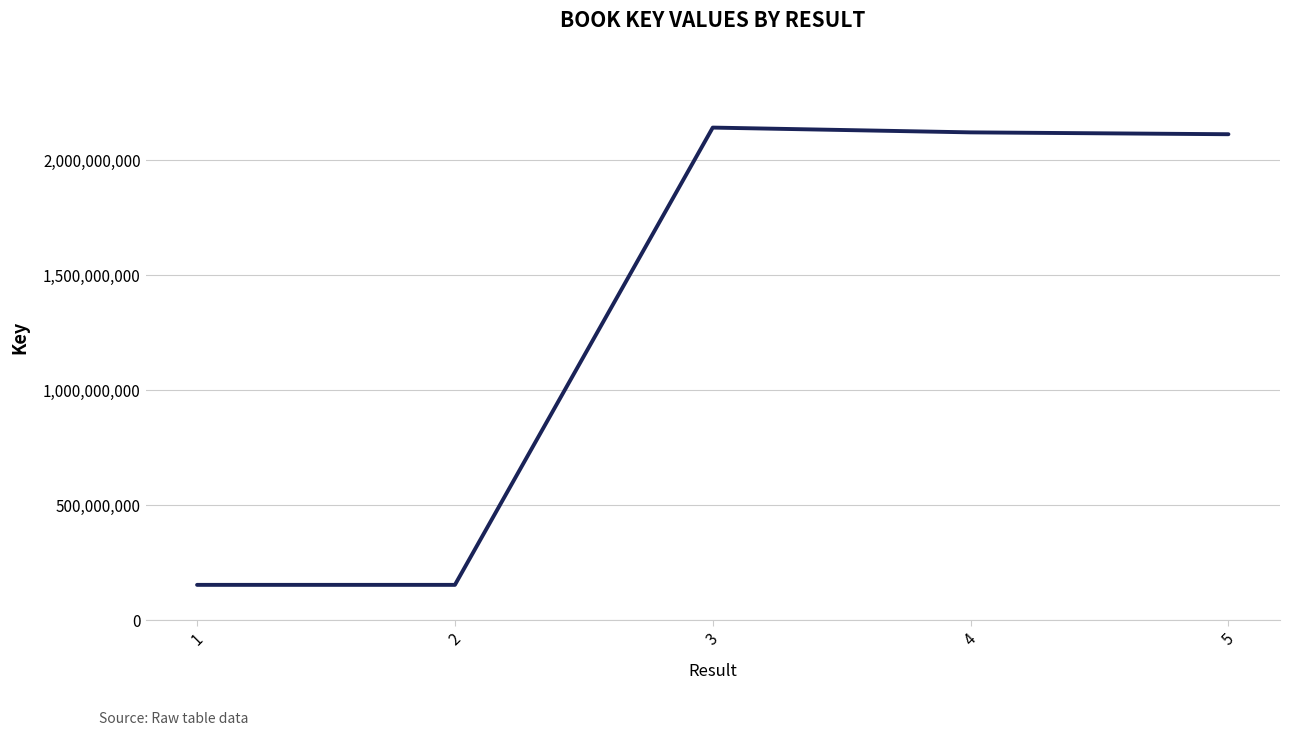

Approximately how many times larger is the value at 5 compared to 4?

1.0